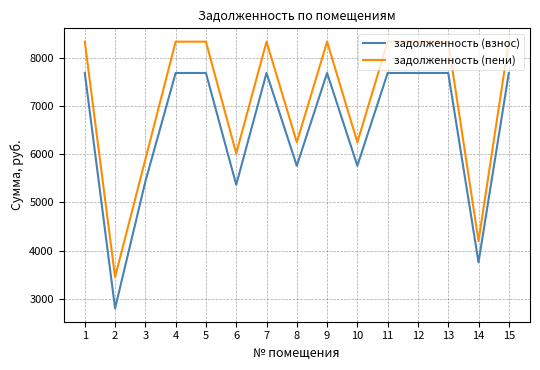

What is the total value across all series at 6?

11381.8